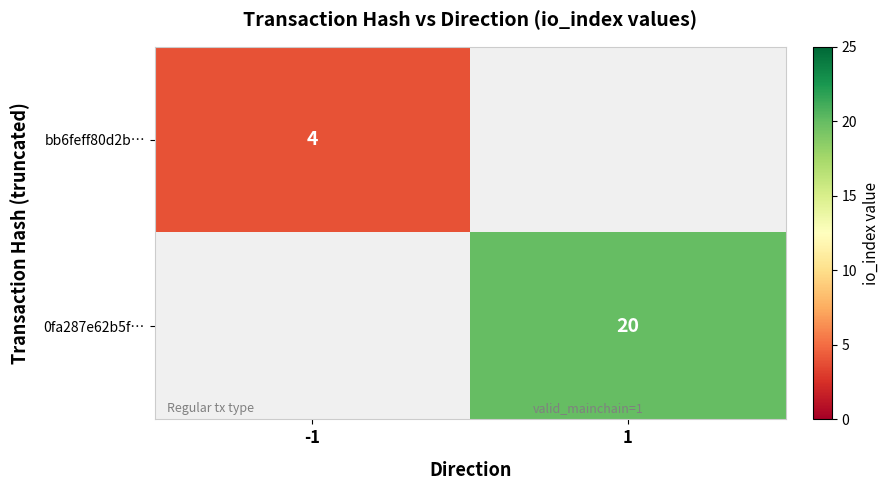

True or false: 0fa287e62b5f… has a value of 29 at 1.

False